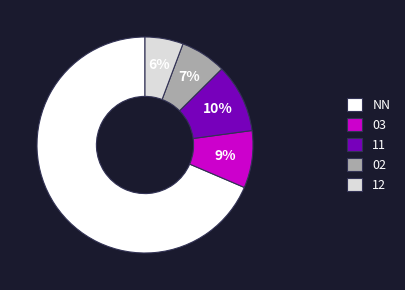

What percentage is the 02 slice, to the nearest percent?

7%